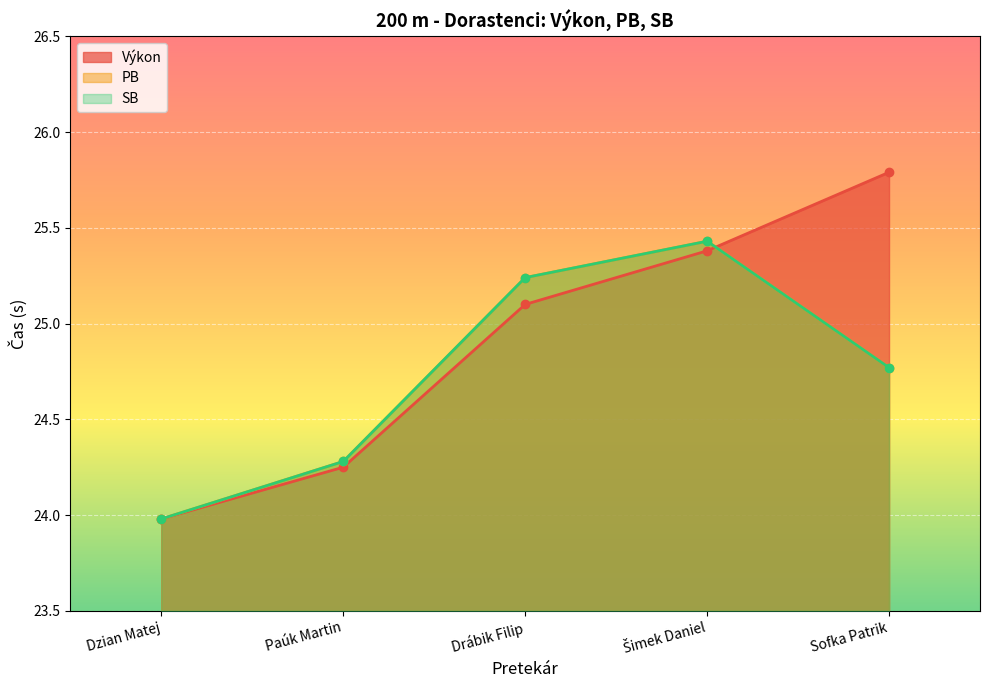

At how many categories does at least one series exceed 25?

3